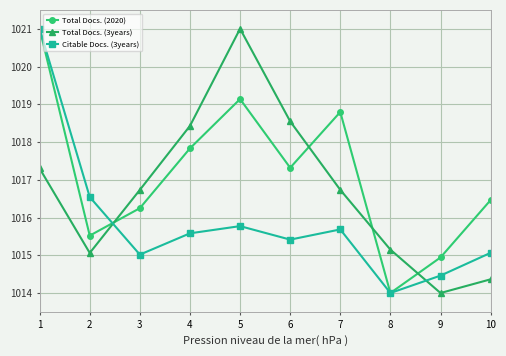

Rank the series by their average value, from lowest to highest.

Citable Docs. (3years), Total Docs. (3years), Total Docs. (2020)